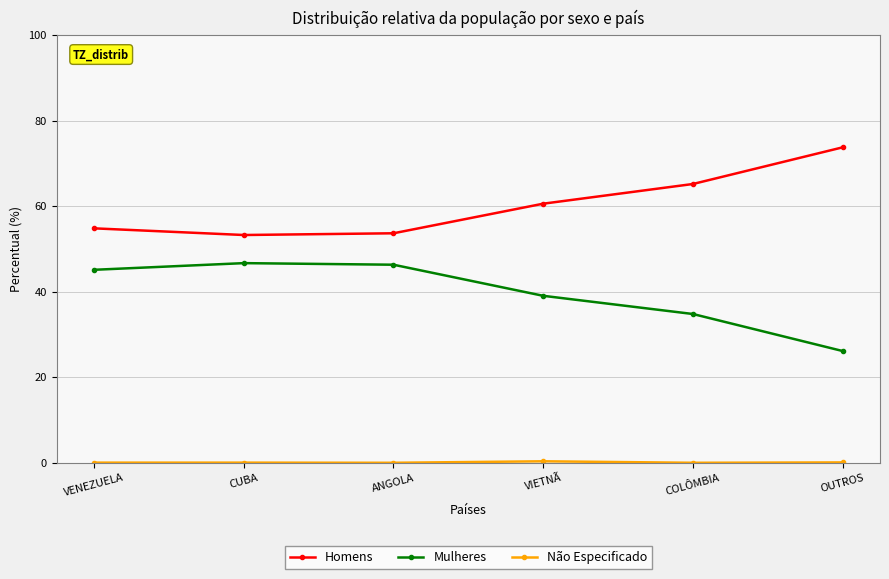

Which series has the largest total across all categories?

Homens